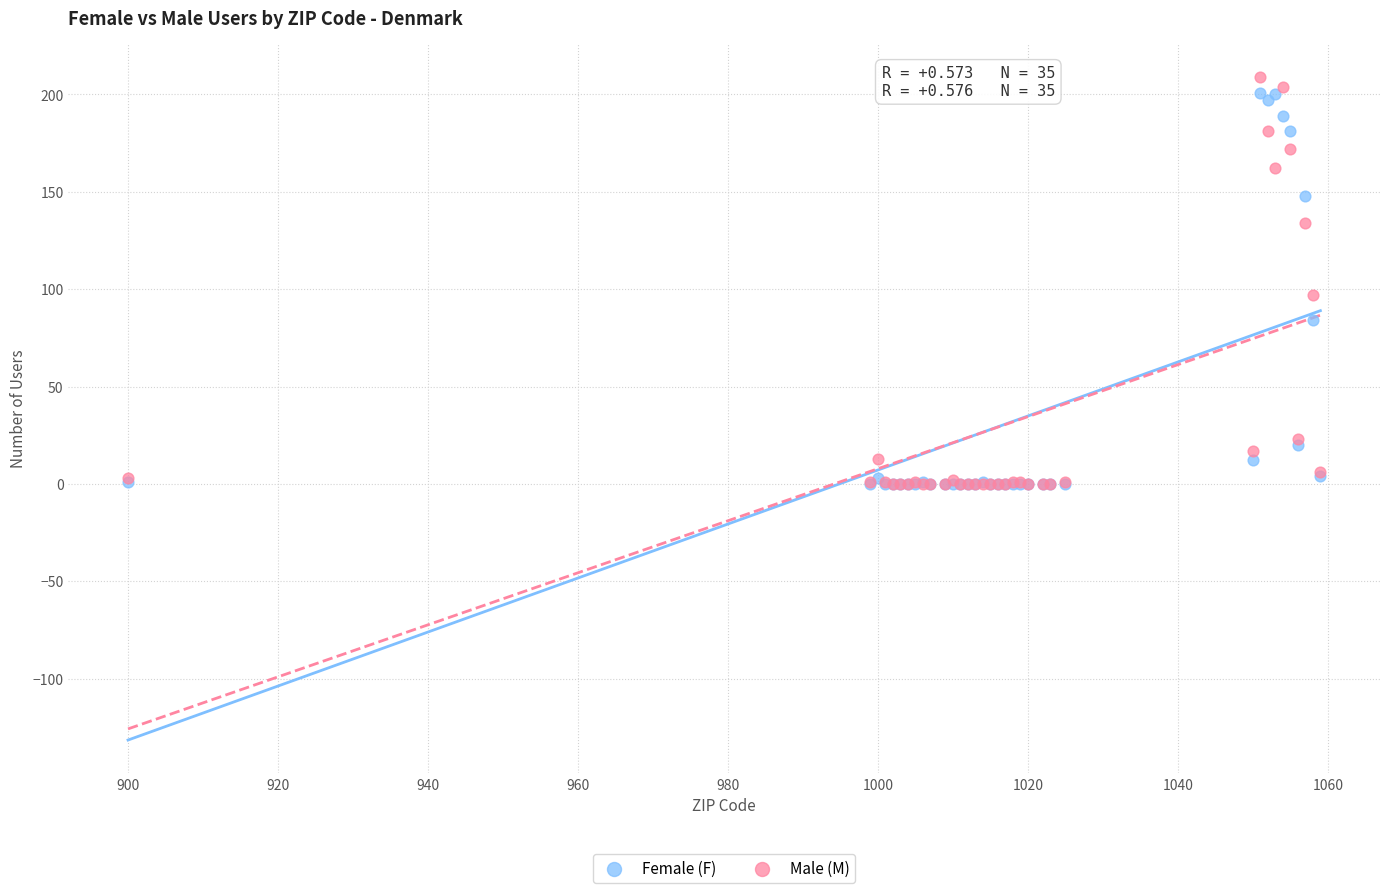

Across all series, what Y value is closest to 104?

97